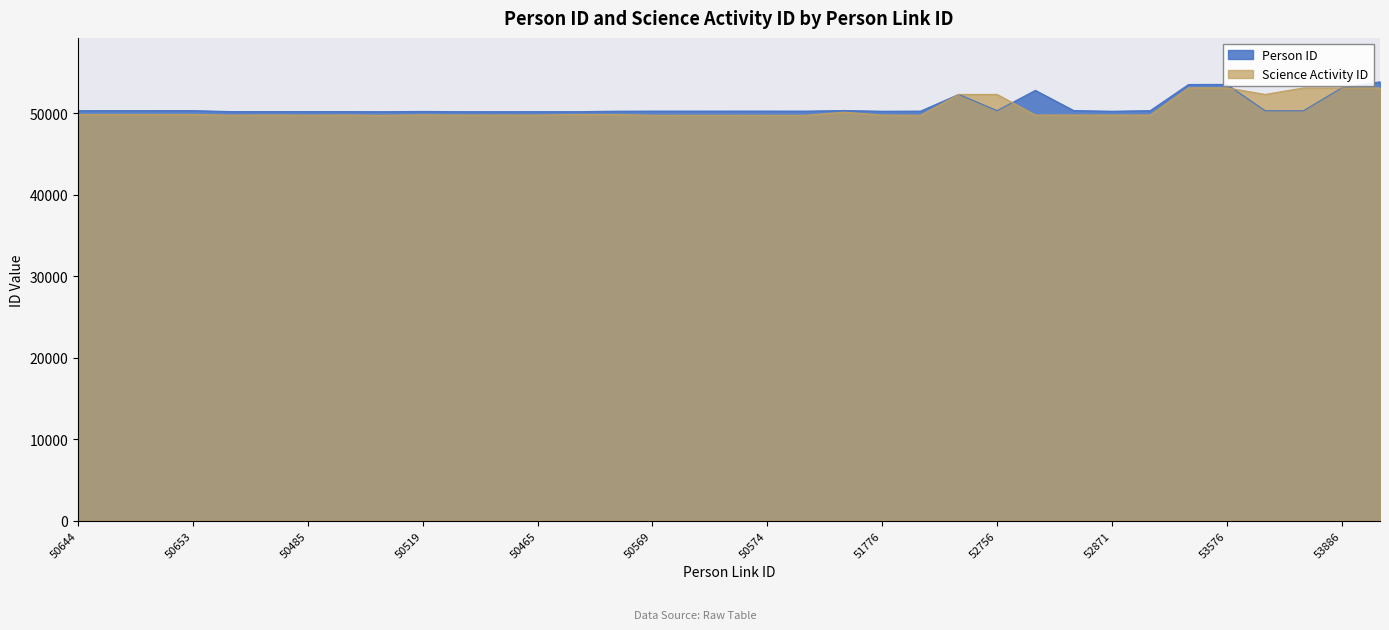

Reading left to right, list all the values displayed in this chart.

Person ID: 50345	50350	50351	50352	50232	50232	50233	50233	50219	50254	50220	50221	50222	50222	50280	50291	50292	50293	50294	50290	50365	50275	50289	52346	50348	52841	50360	50273	50352	53561	53571	50336	50330	53141	53891
Science Activity ID: 49877	49879	49879	49879	49794	49810	49795	49810	49779	49833	49803	49803	49803	49877	49877	49779	49779	49779	49779	49779	50164	49809	49779	52341	52341	49811	49811	49810	49810	53151	53151	52341	53136	53136	53136